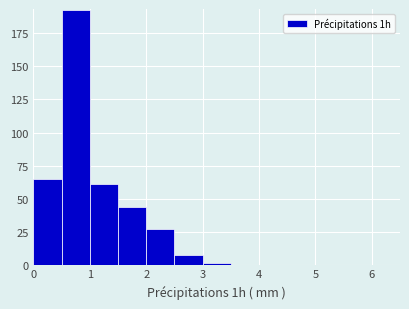

Reading left to right, transcribe this chart: for each bar, give the range it covers on the x-axis and its height. The values are not printed on the chart, so give them approximately, as read against the axis.

0.0 to 0.5: 65
0.5 to 1.0: 195
1.0 to 1.5: 60
1.5 to 2.0: 45
2.0 to 2.5: 25
2.5 to 3.0: 5
3.0 to 3.5: under 5
3.5 to 4.0: 0
4.0 to 4.5: 0
4.5 to 5.0: 0
5.0 to 5.5: 0
5.5 to 6.0: 0
6.0 to 6.5: 0